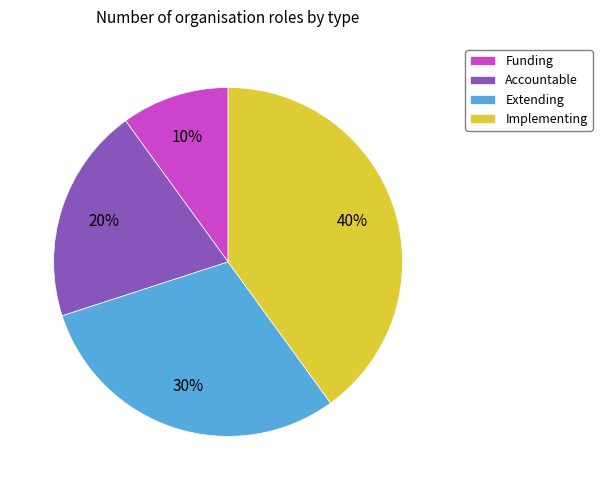

To the nearest percent, what is the average slice percentage?

25%